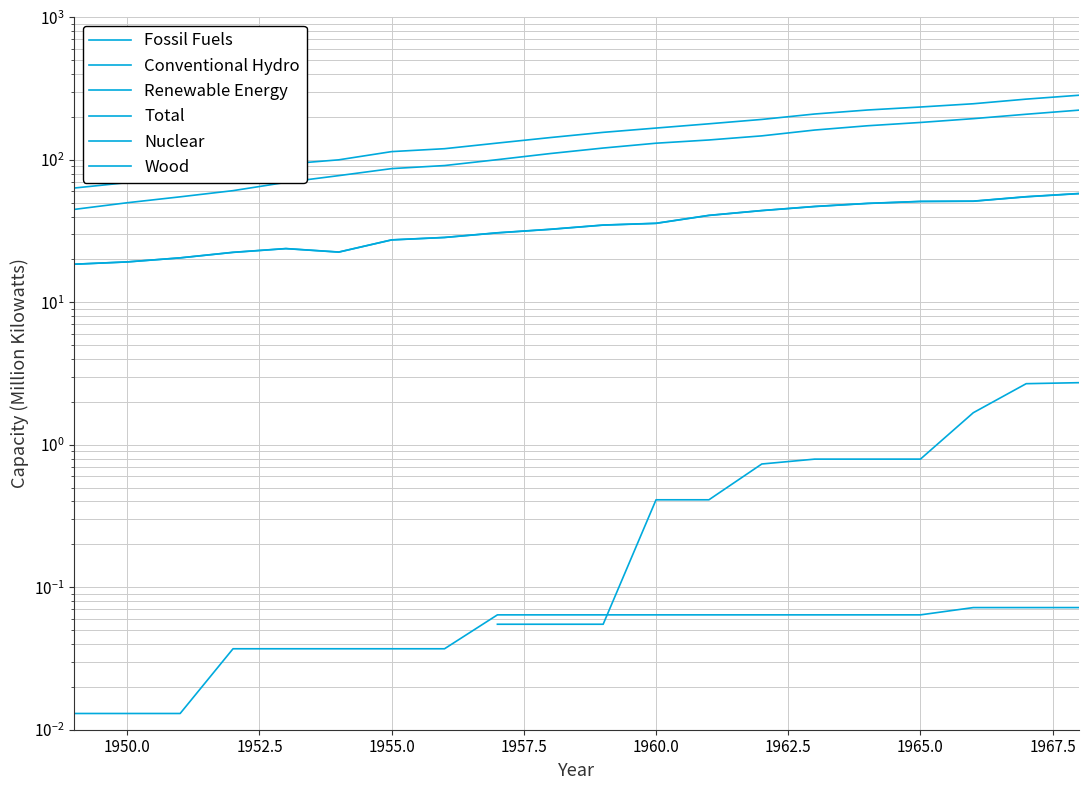

What is the difference between the Conventional Hydro values at 1966 and 1967?

3.8